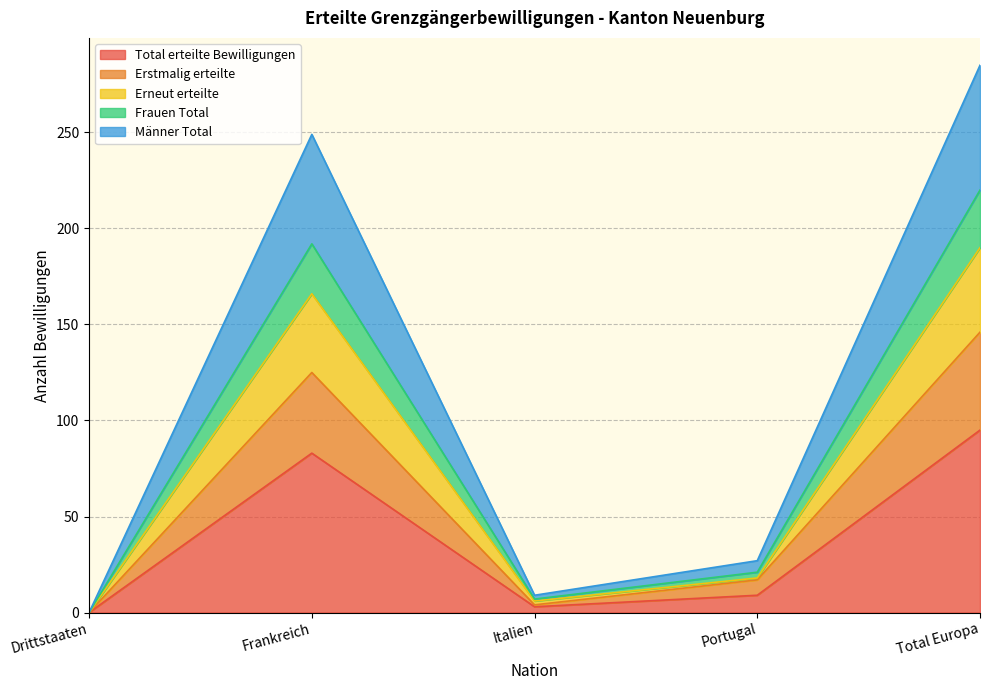

In Frauen Total, how many points are lower than both neighbors (excluding endpoints)?

1